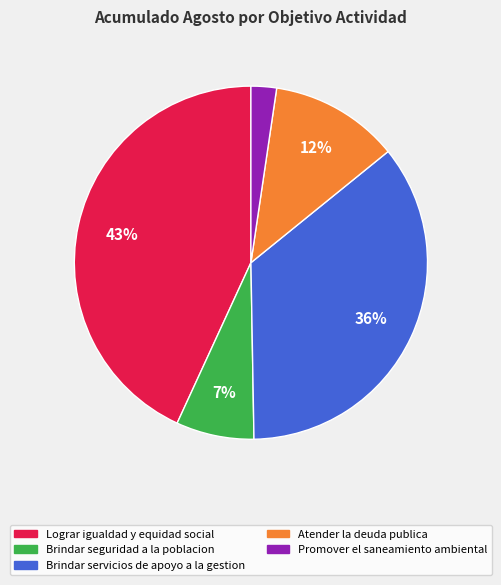

True or false: Lograr igualdad y equidad social accounts for 43% of the total.

True